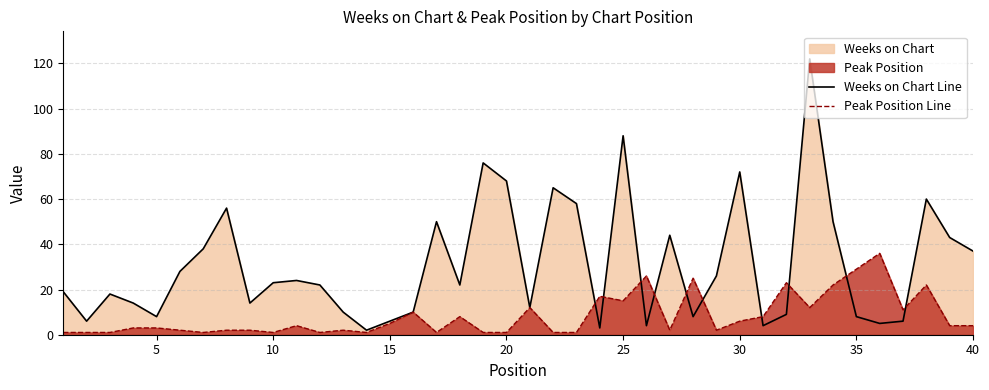

How many data points in Weeks on Chart Line are less than 22?

19